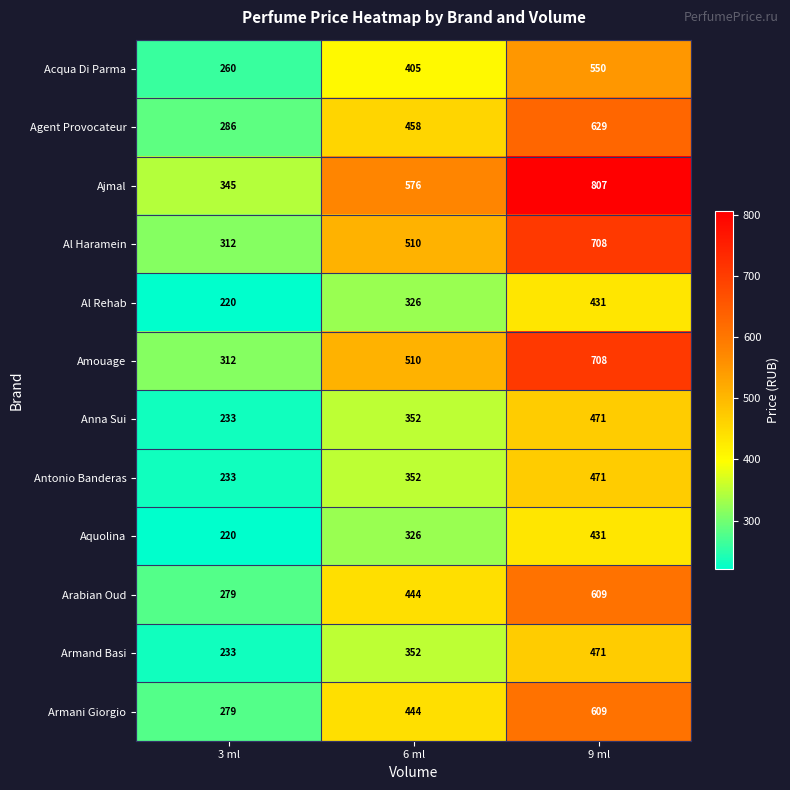

Between 3 ml and 6 ml, which series saw the biggest shift?

Ajmal